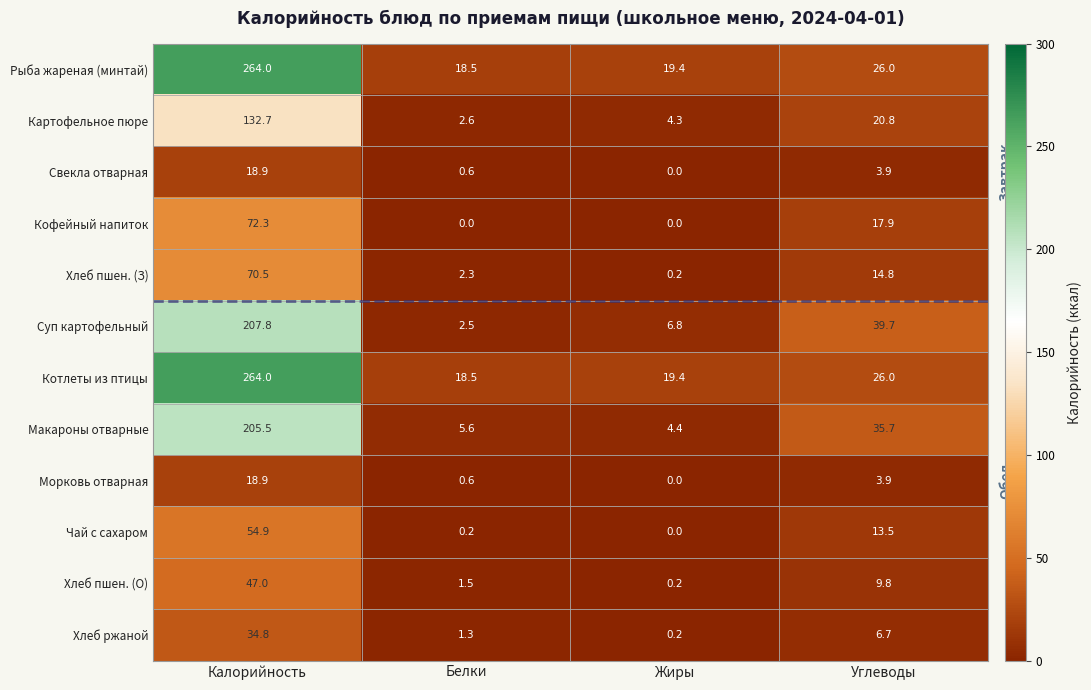

Which series changed the most between Белки and Углеводы?

Суп картофельный